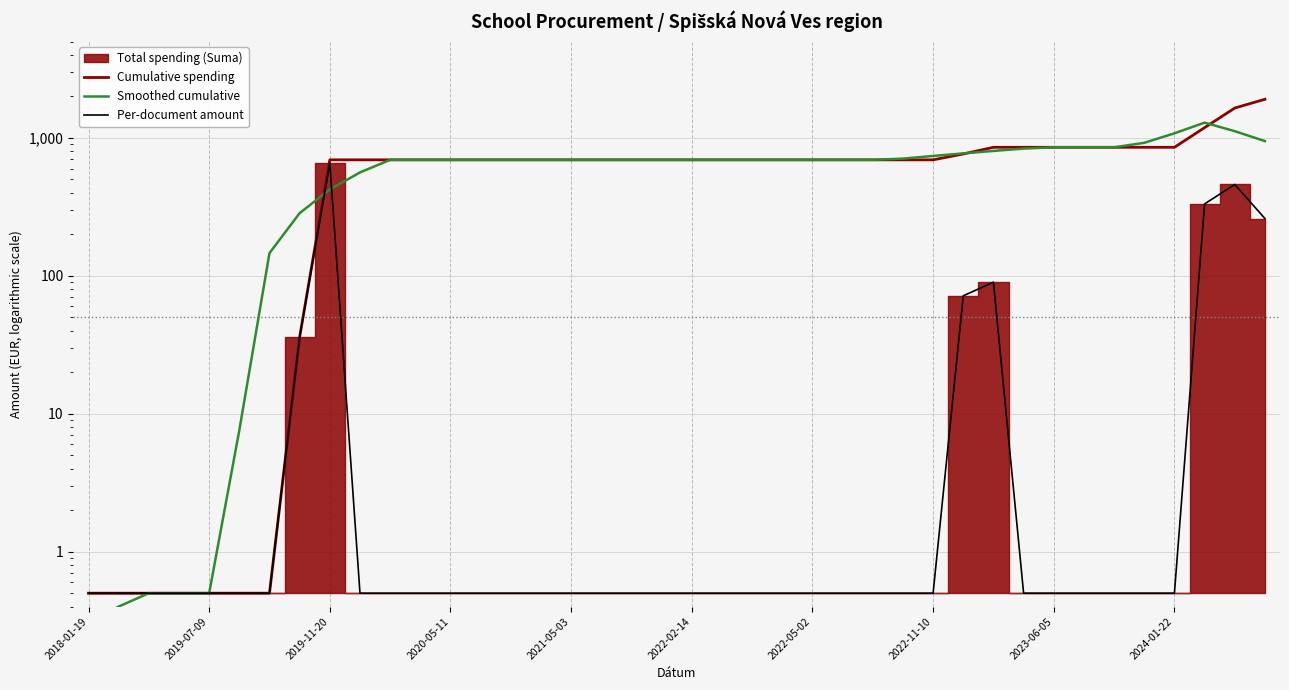

At how many categories does at least one series exceed 1397?

2